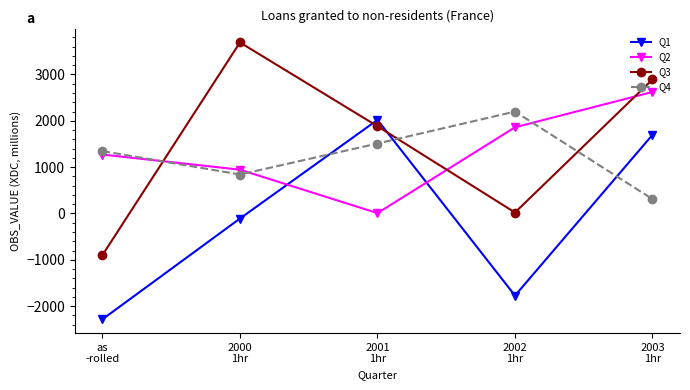

What is the label of the 1st point from the right?

2003
1hr